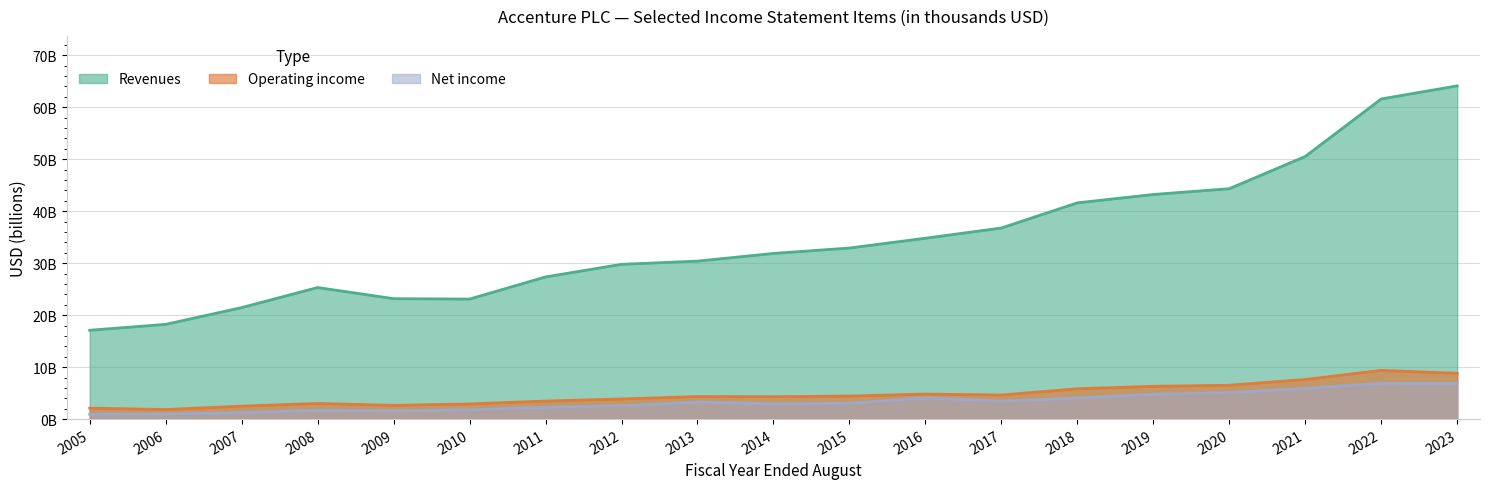

The Revenues series shows 23.2 at 2009. True or false?

True